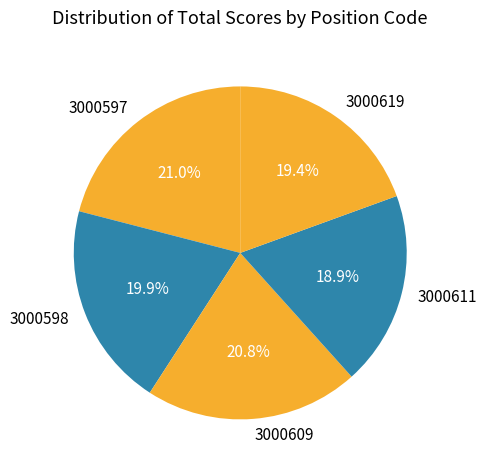

What is the ratio of the value at 3000609 to the value at 3000597?

1.0